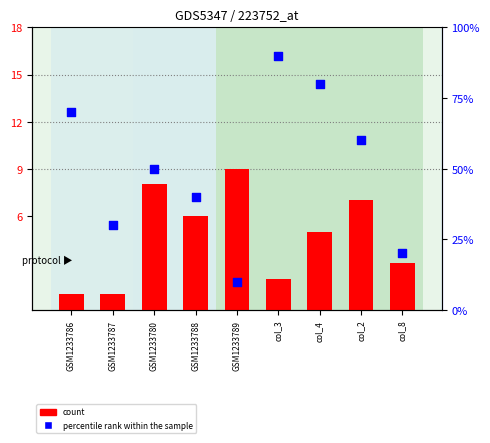

At how many categories does at least one series exceed 32?

6